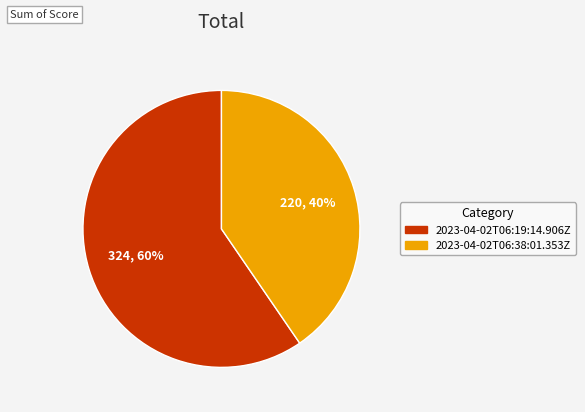

Which category has the smallest portion of the pie?

2023-04-02T06:38:01.353Z